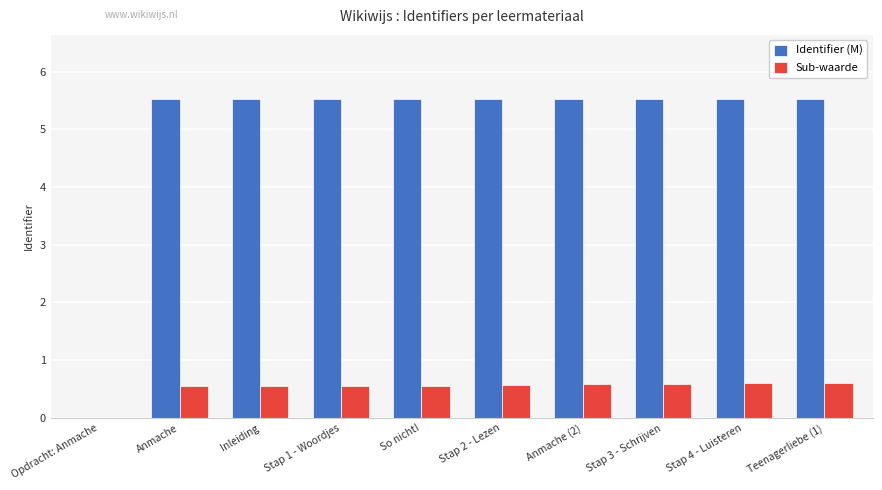

Does the chart contain stacked bars?

No